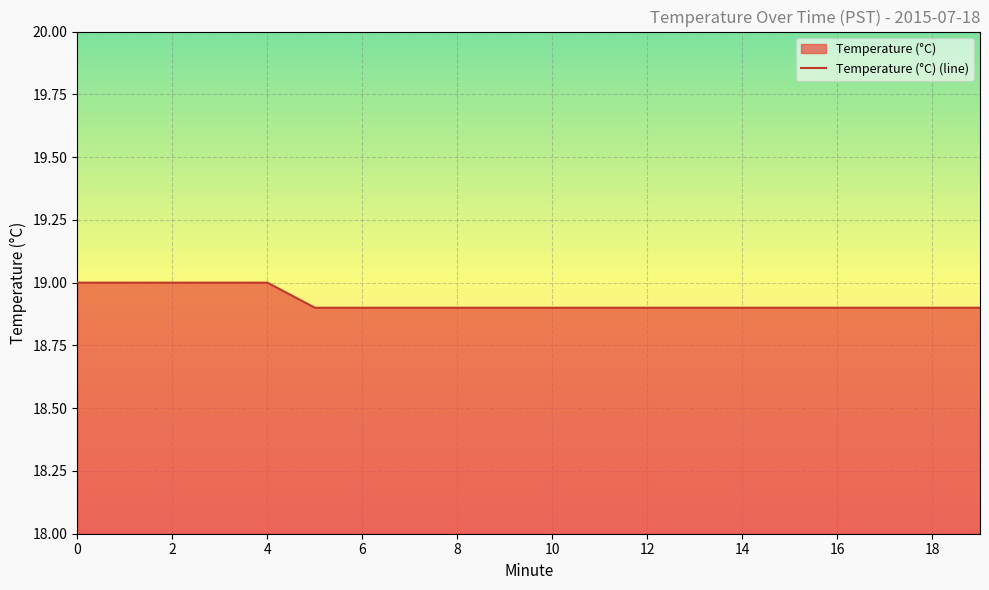

What is the difference between the maximum and minimum values?

0.1